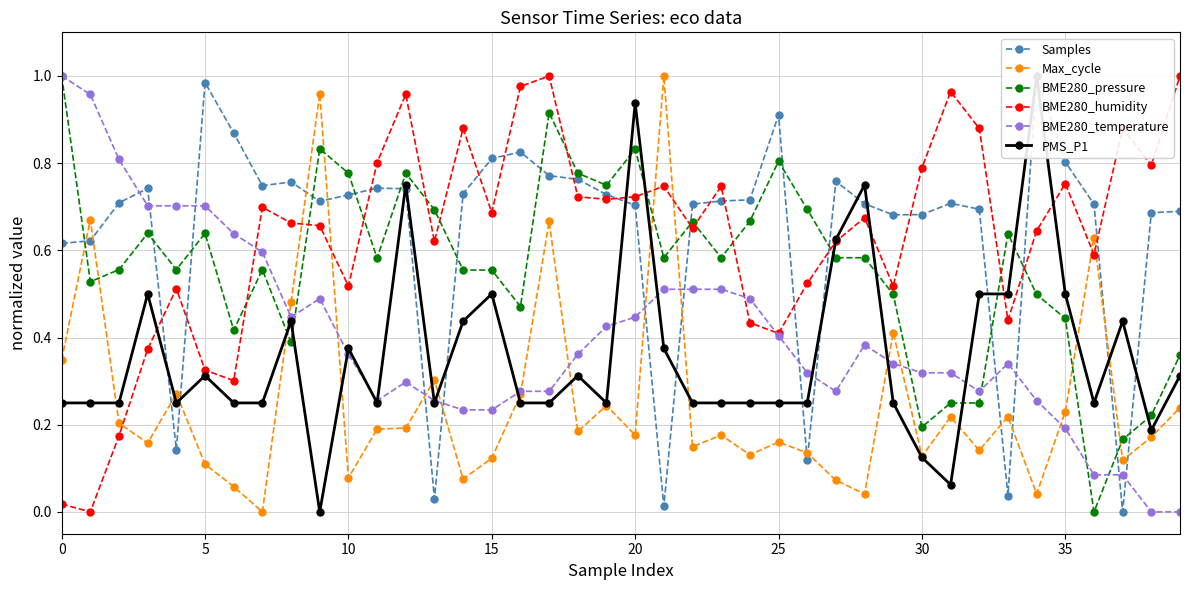

True or false: BME280_temperature and PMS_P1 cross at least once.

True